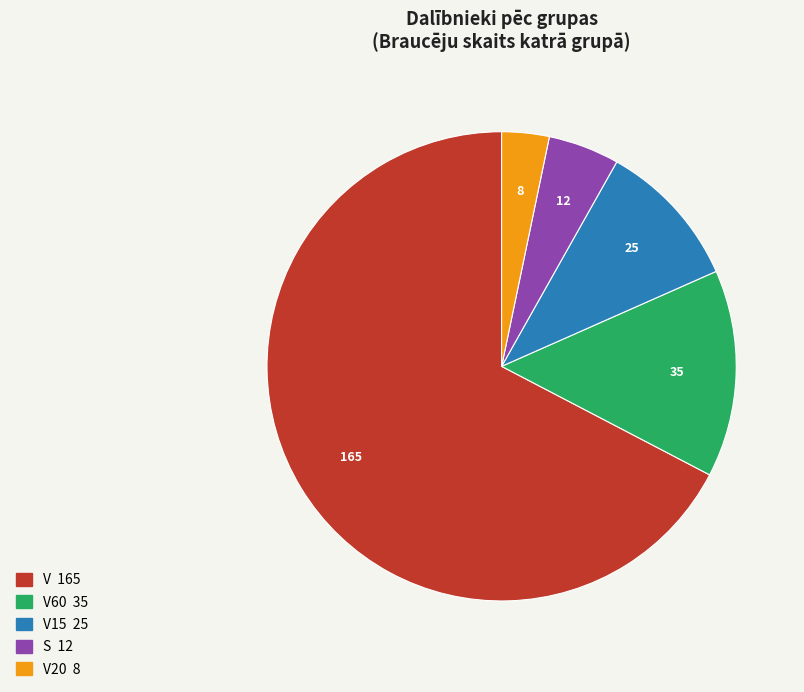

Does any single category account for the majority?

Yes